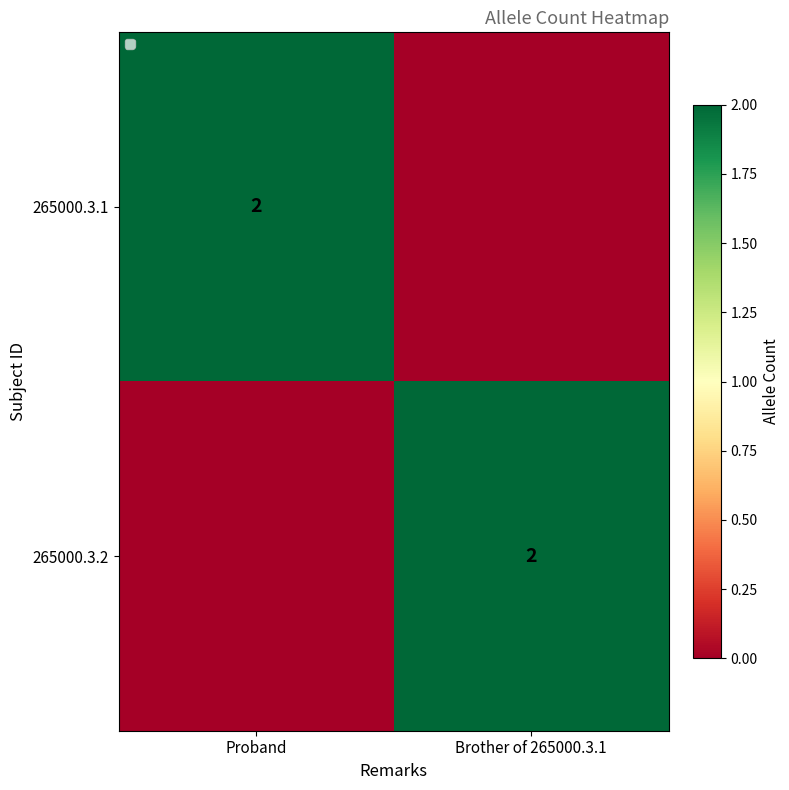

Count the 265000.3.2 values in the range 0 to 2.

2